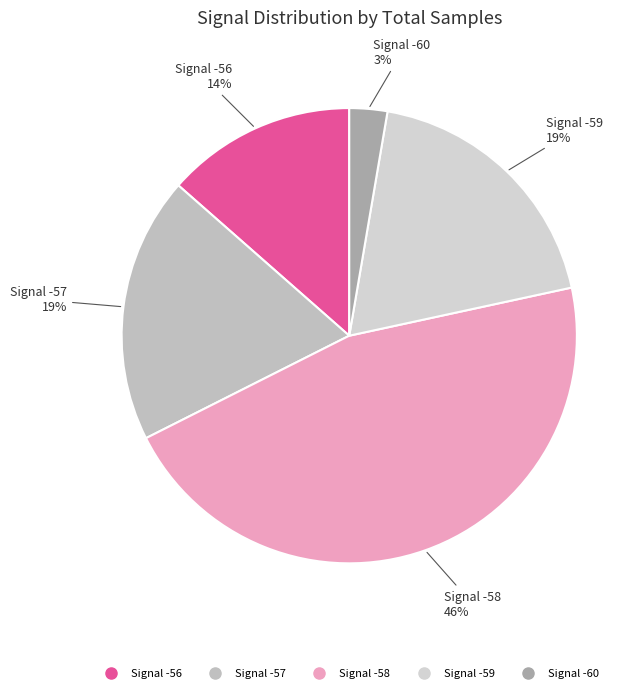

How many slices are in this pie chart?

5